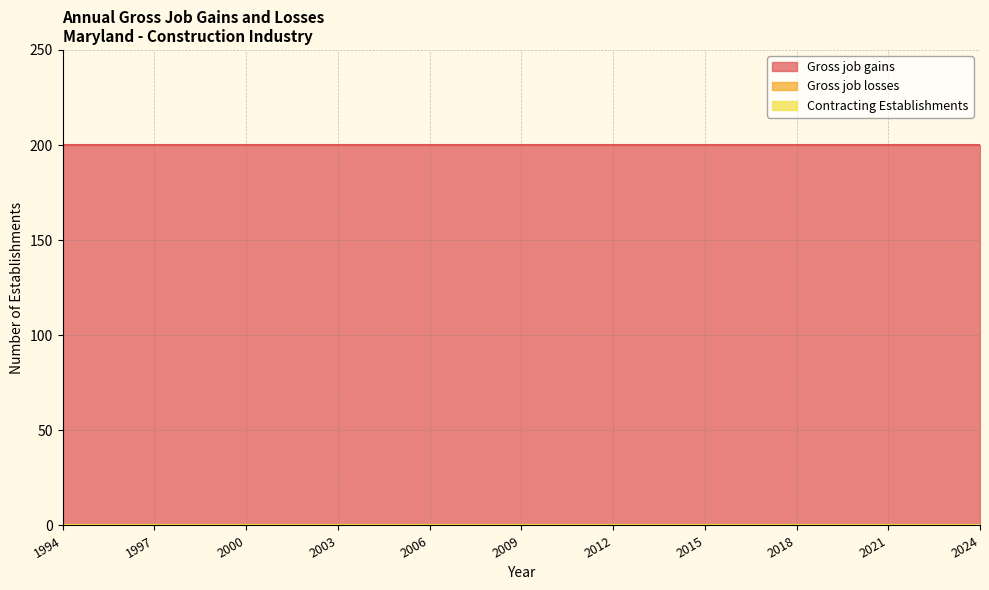

Where is Gross job losses nearest to the value 0?

1994